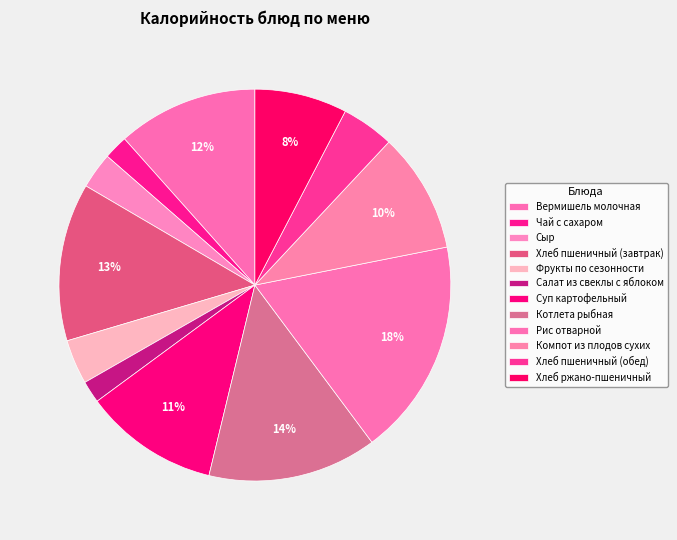

How many segments does this pie chart have?

12